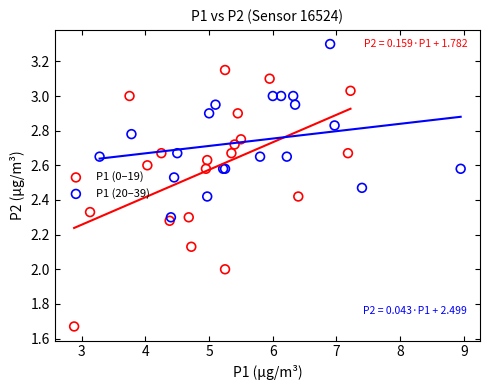

What are all the series names shown in the legend?

P1 (0–19), P1 (20–39)